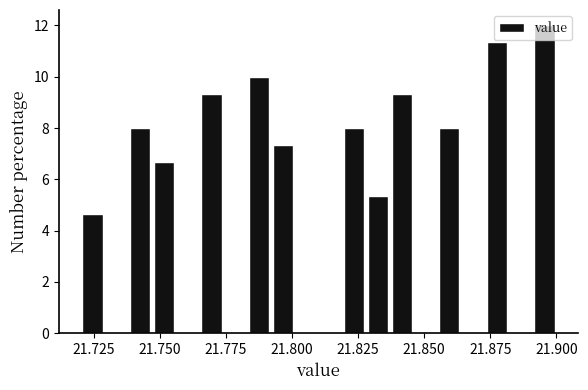

Around what value on the x-axis is the tallest bar? Give the approximate position of its centre, as read against the axis.

21.895